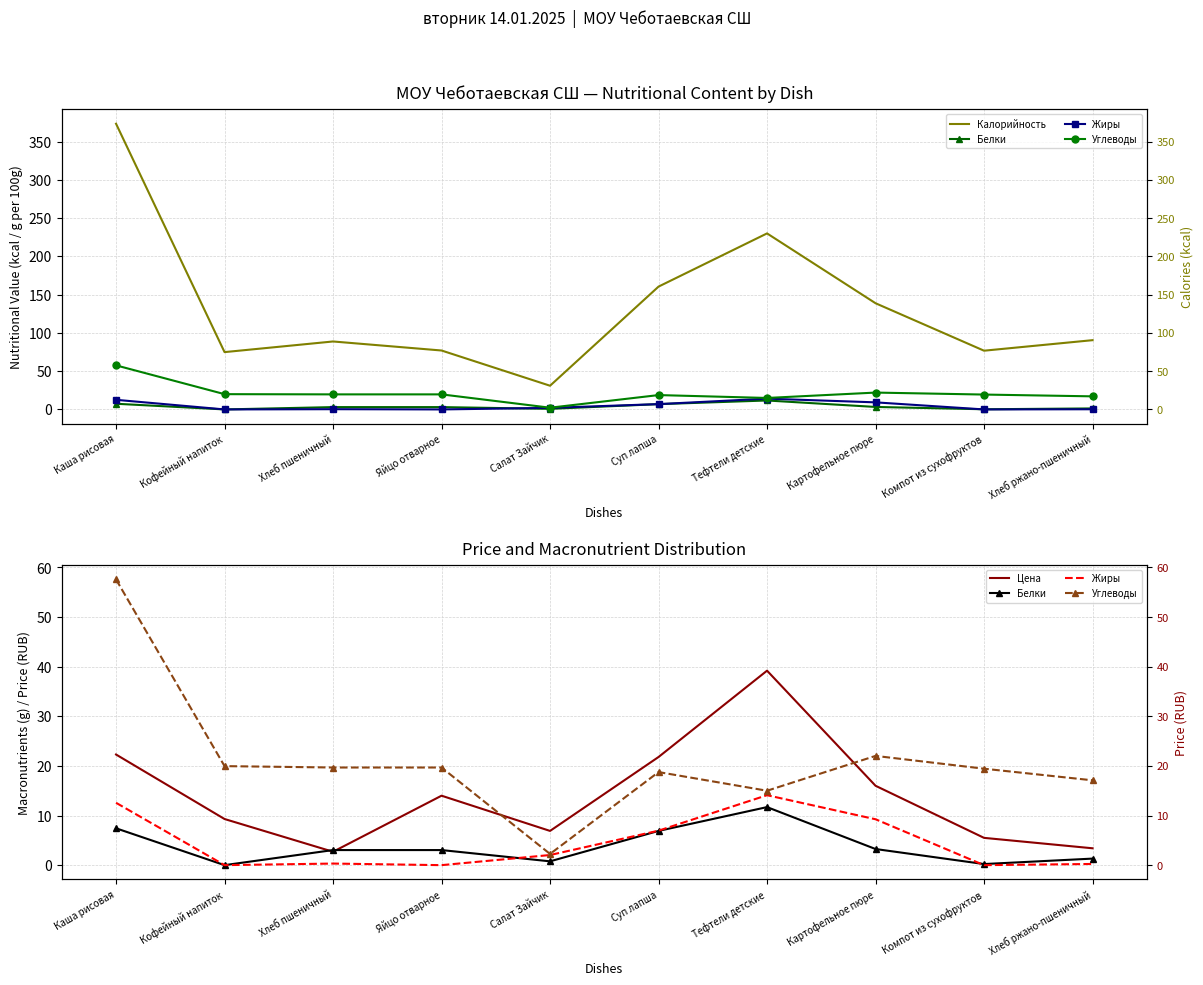

At which category does Цена reach its first local peak?

Яйцо отварное